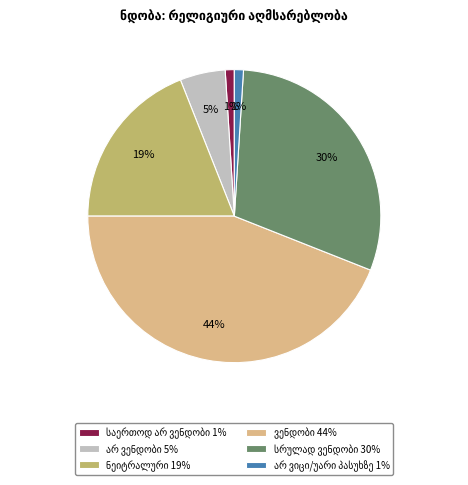

How many slices are in this pie chart?

6